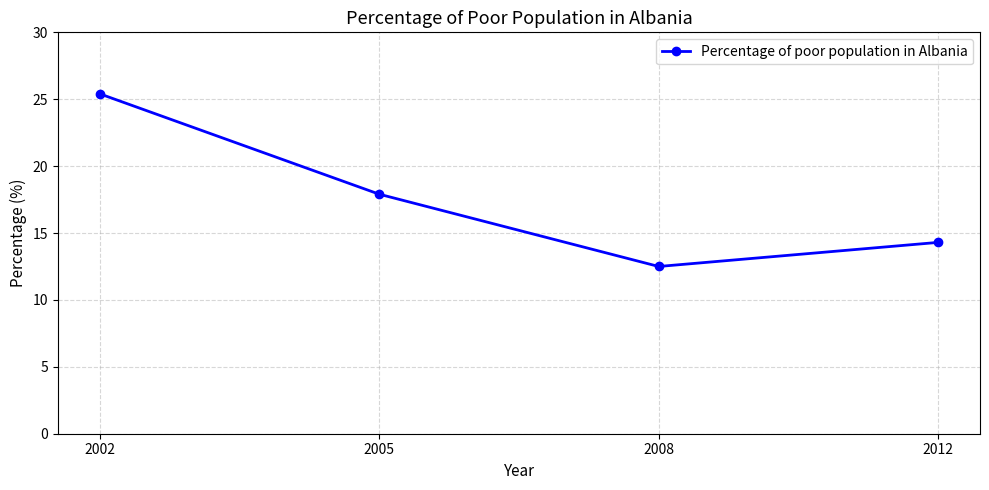

Reading right to left, transcribe all the data shown in this chart.

2012=14.3	2008=12.5	2005=17.9	2002=25.4